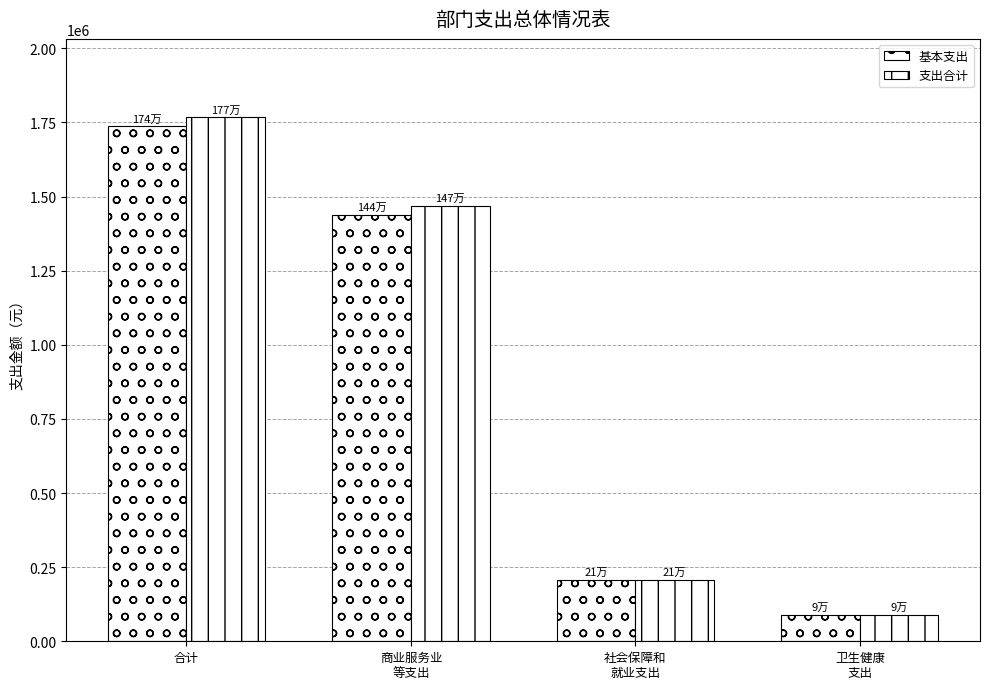

Are the bars horizontal?

No